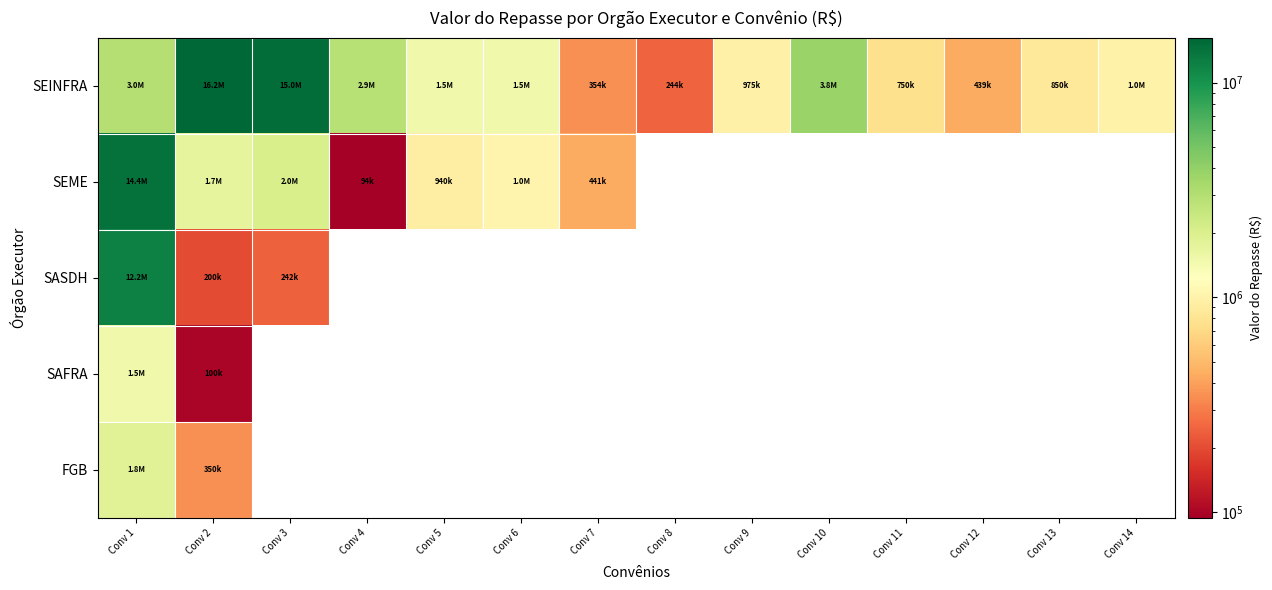

List the series in order of their peak value, lowest first.

SAFRA, FGB, SASDH, SEME, SEINFRA